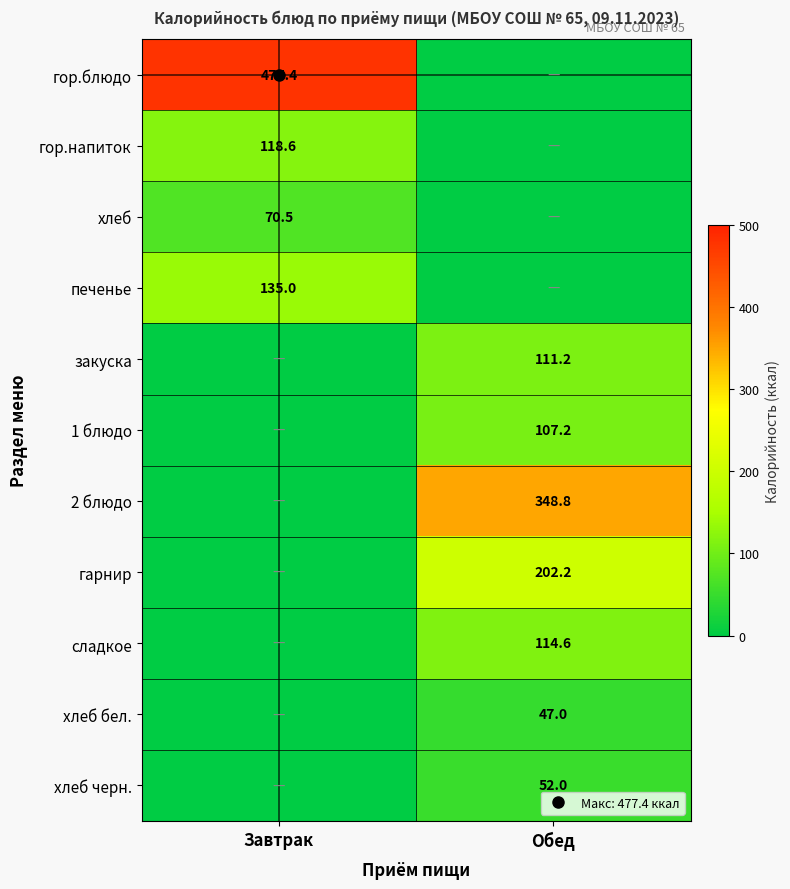

Which has a higher value, Завтрак or Обед?

Завтрак